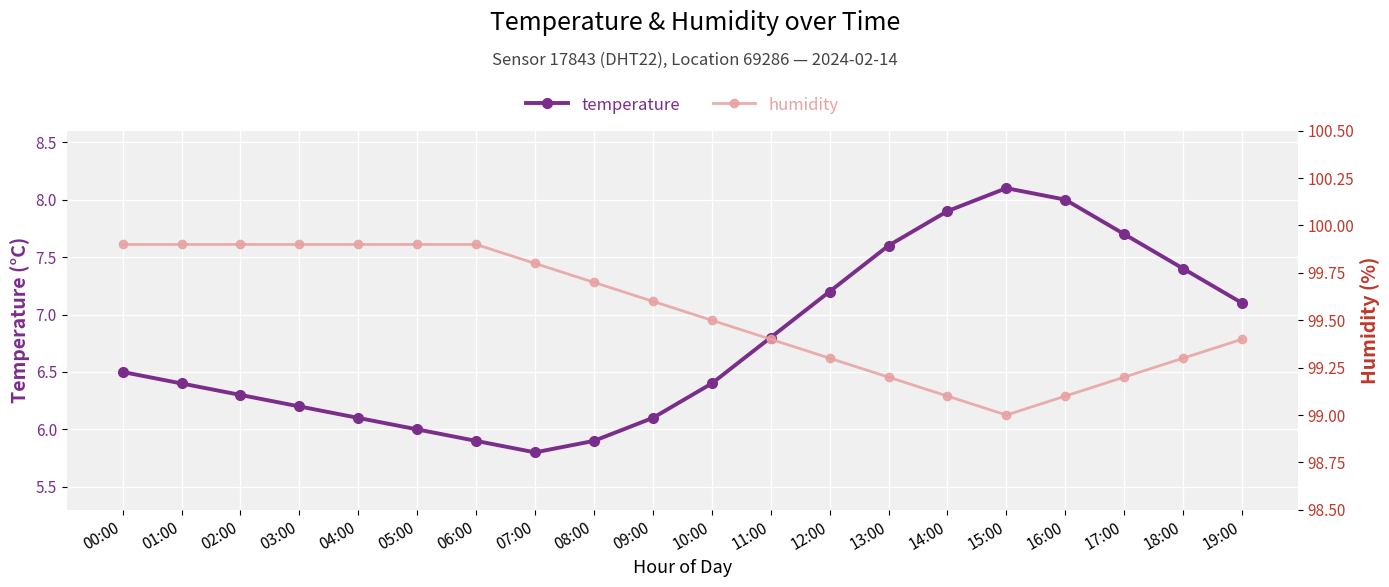

What is the label of the 10th point from the left?

09:00